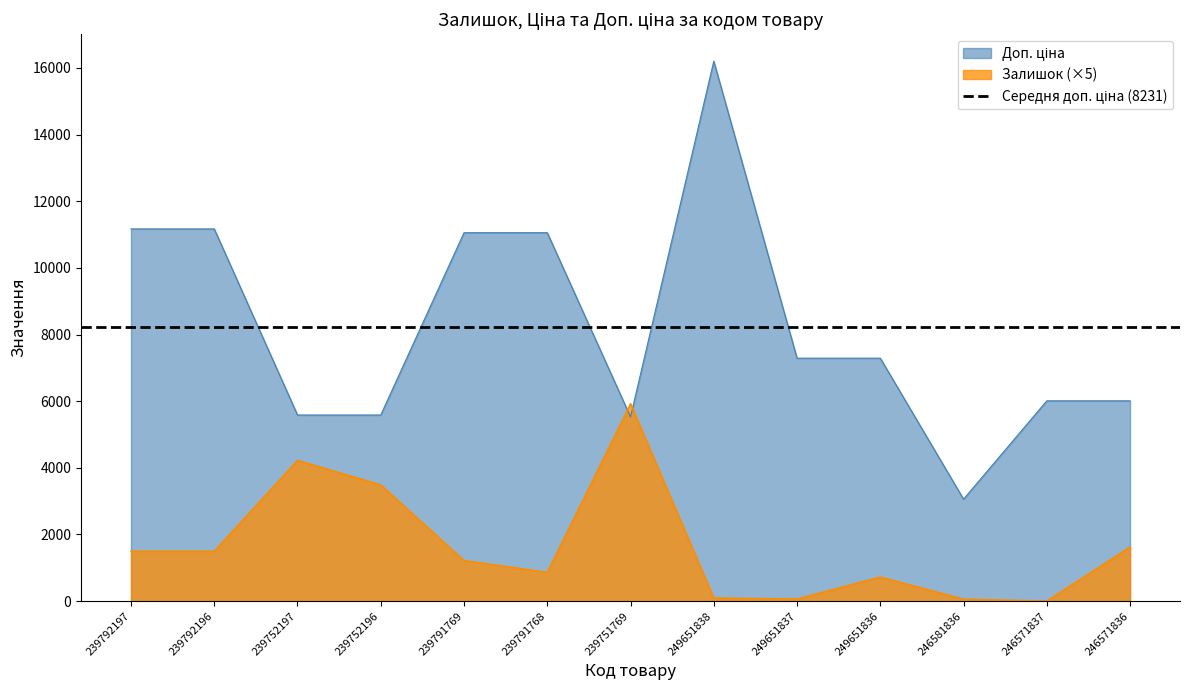

At which category does Доп. ціна reach its first local valley?

239751769